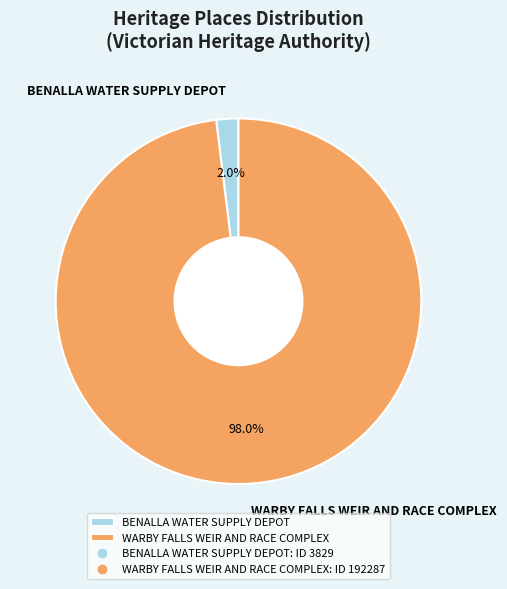

Which category has the smallest portion of the pie?

BENALLA WATER SUPPLY DEPOT